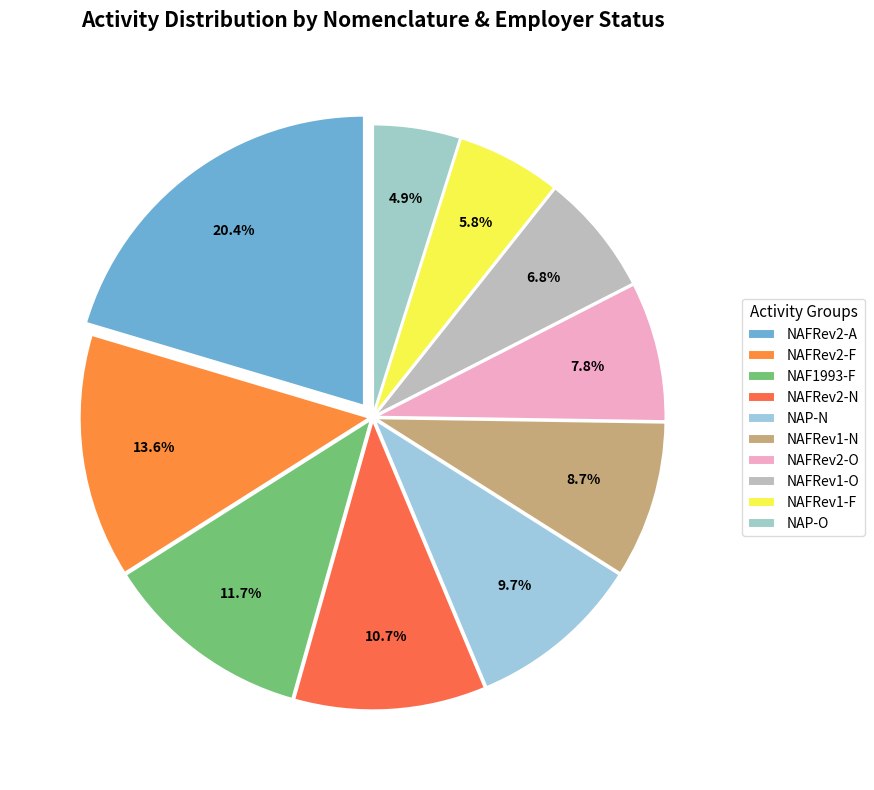

How many slices are in this pie chart?

10